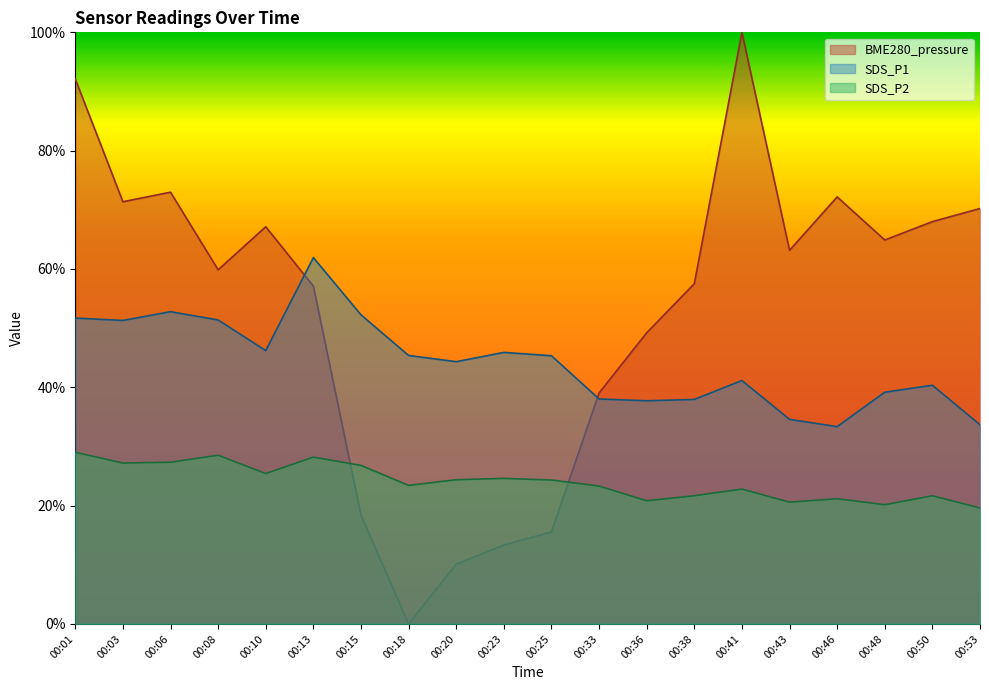

What are all the series names shown in the legend?

BME280_pressure, SDS_P1, SDS_P2